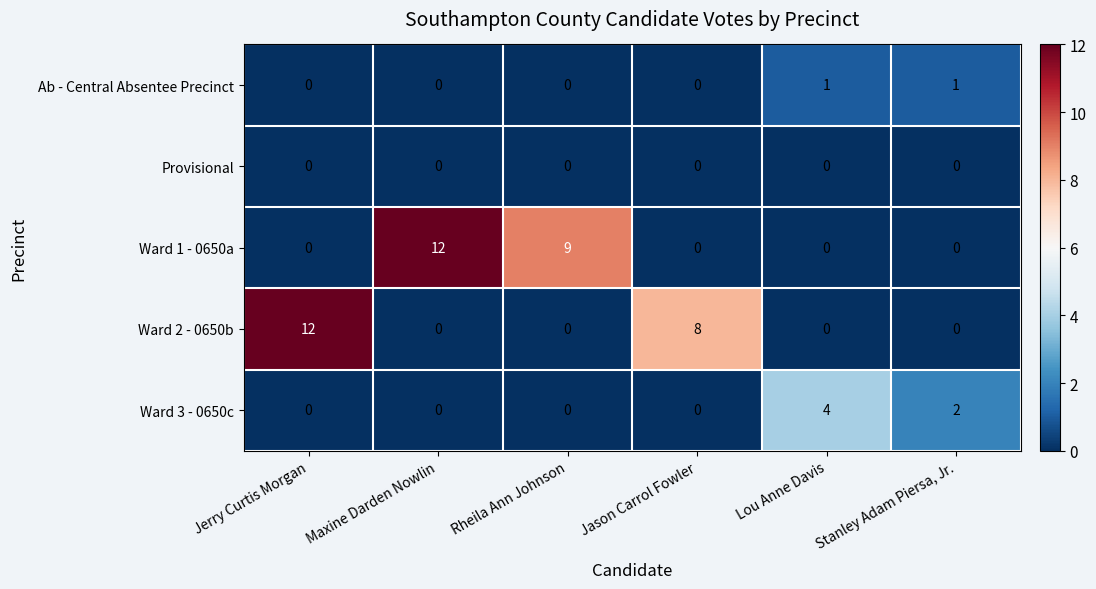

What is the total value across all series at Lou Anne Davis?

5